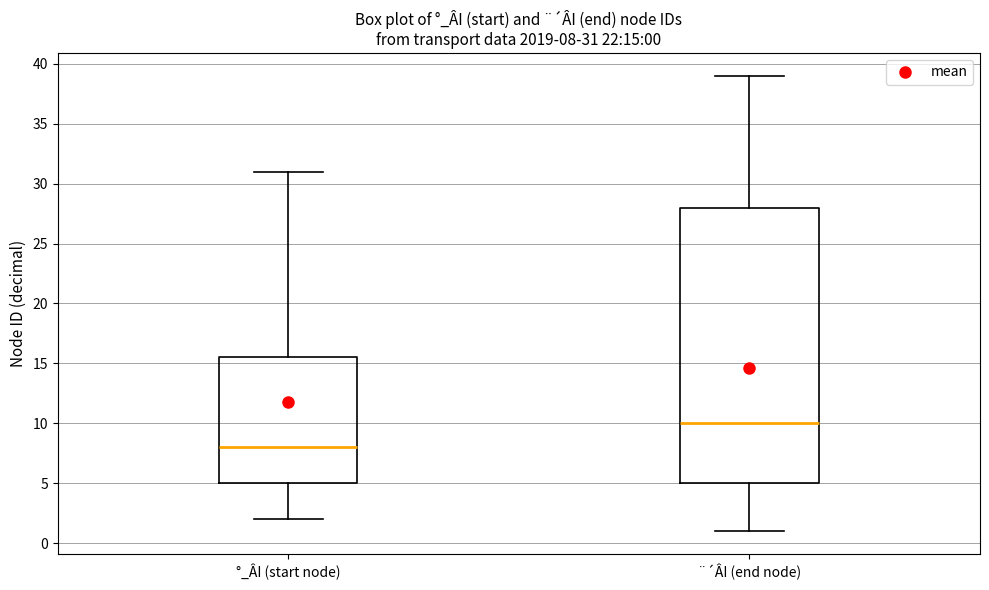

Which box has the highest median line?

¨´ÂI (end node)